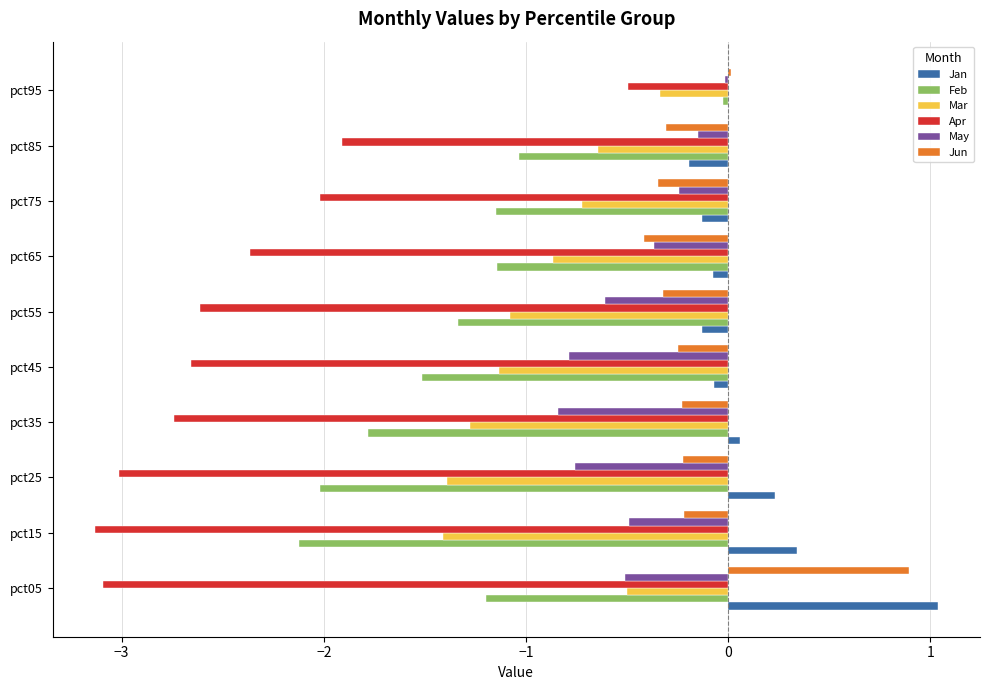

What is the average value of the Mar series?

-0.9